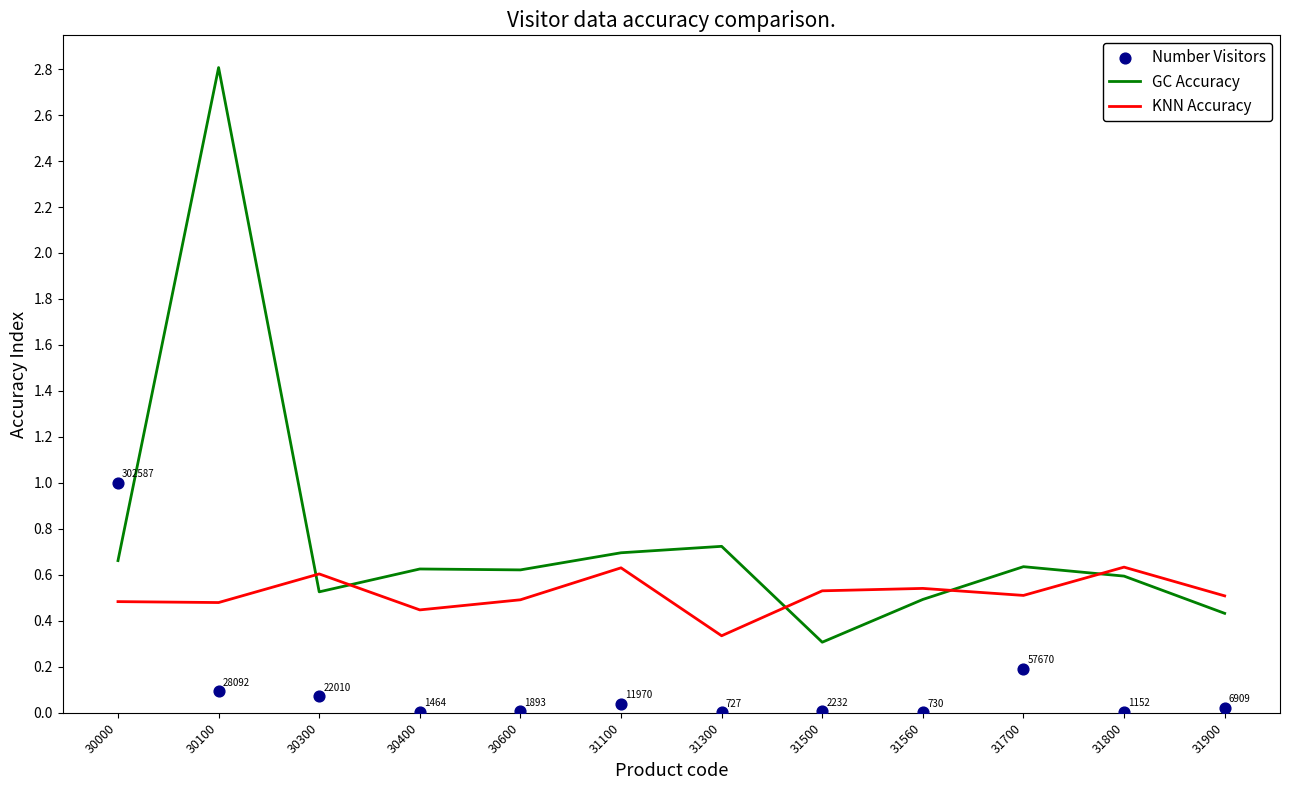

Which series has the widest spread of Y values?

GC Accuracy